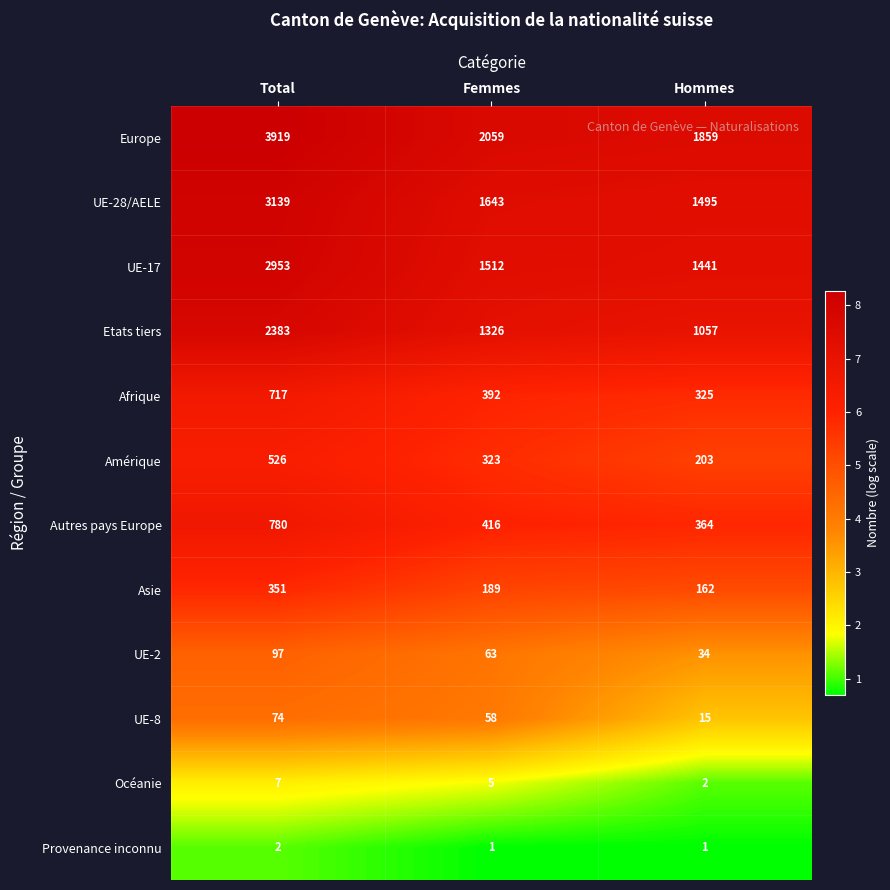

At which label does Autres pays Europe reach its minimum?

Hommes